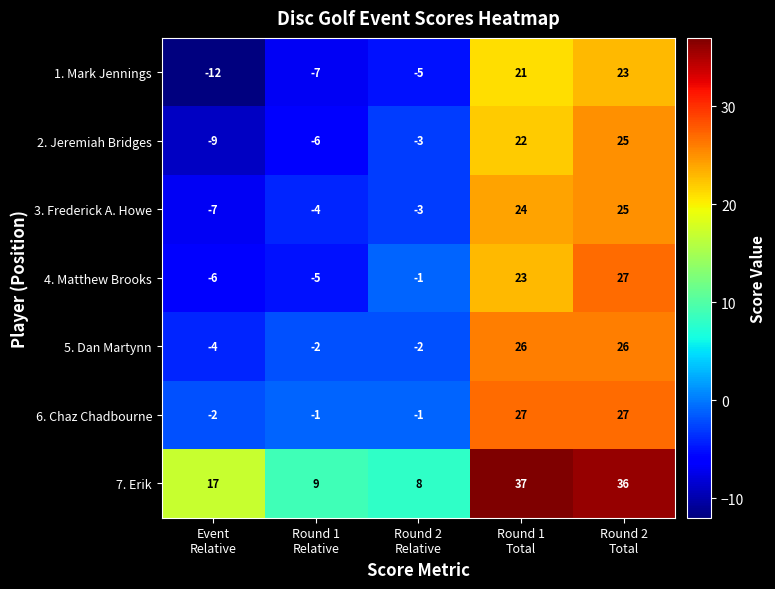

What is the sum of all 5. Dan Martynn values?

44